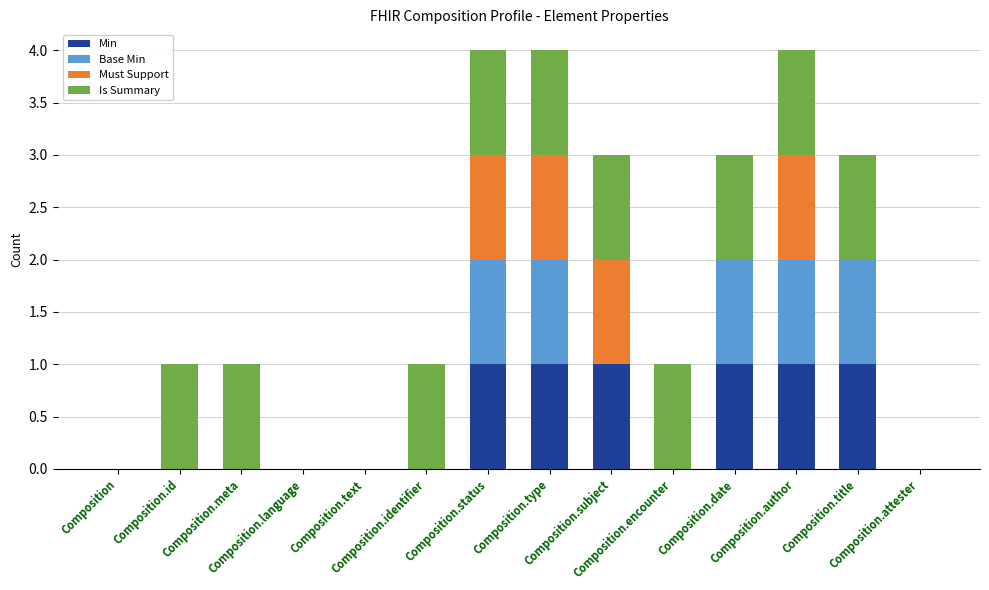

What is the sum of all Min values?

6